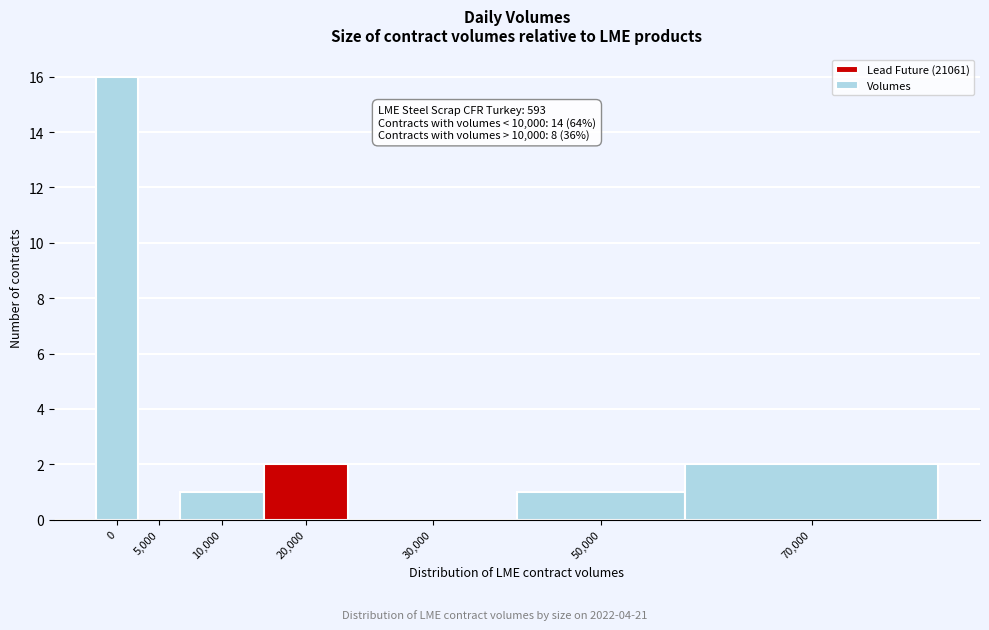

Reading left to right, list all the values displayed in this chart.

0=16	5,000=0	10,000=1	20,000=2	30,000=0	50,000=1	70,000=2